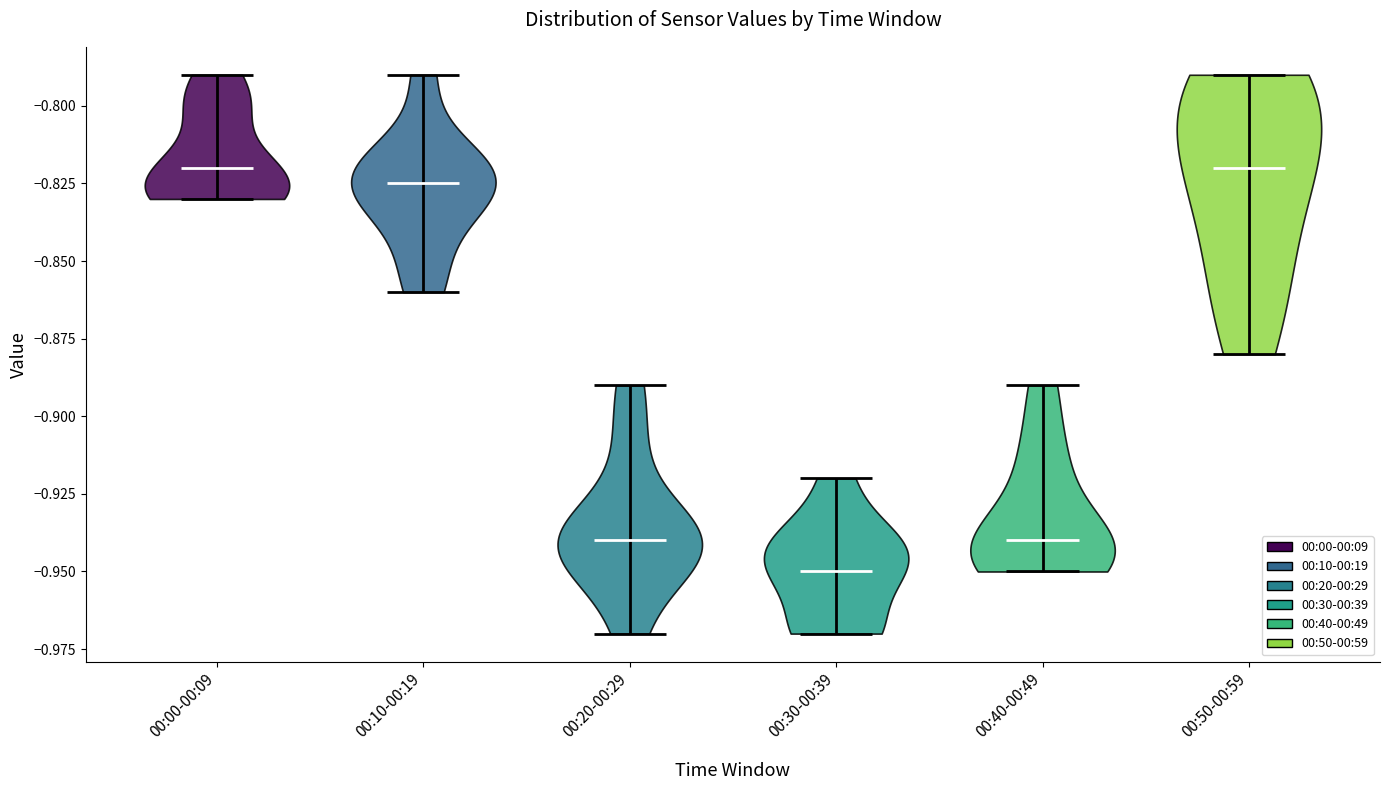

Reading left to right, read every violin against the y-axis: where its median line is, and the lowest and highest points it reaches. The values are not printed on the chart, so give them approximately, as read against the axis.

00:00-00:09: median line -0.820, lowest point -0.830, highest point -0.790
00:10-00:19: median line -0.825, lowest point -0.860, highest point -0.790
00:20-00:29: median line -0.940, lowest point -0.970, highest point -0.890
00:30-00:39: median line -0.950, lowest point -0.970, highest point -0.920
00:40-00:49: median line -0.940, lowest point -0.950, highest point -0.890
00:50-00:59: median line -0.820, lowest point -0.880, highest point -0.790